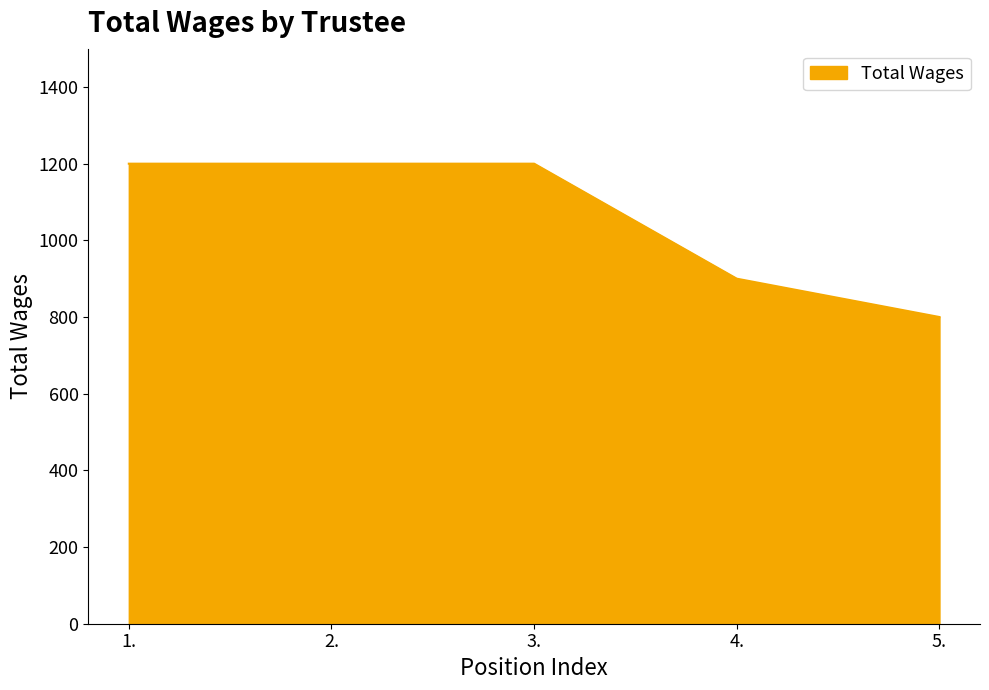

What is the sum of the values at 2. and 3.?

2400